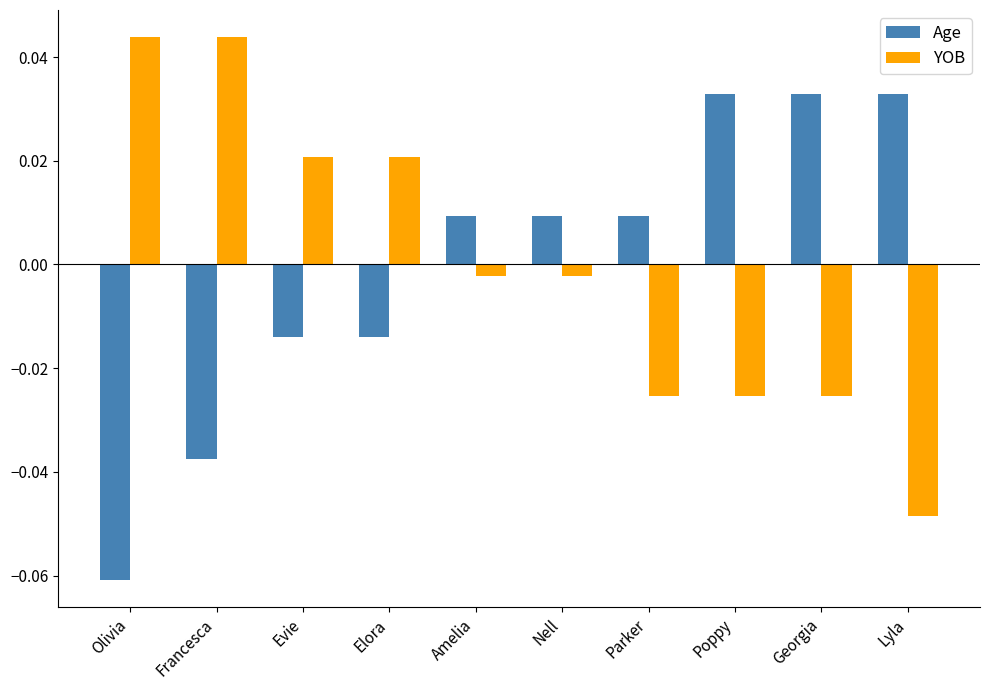

Is it true that YOB equals -0.1 at Lyla?

False